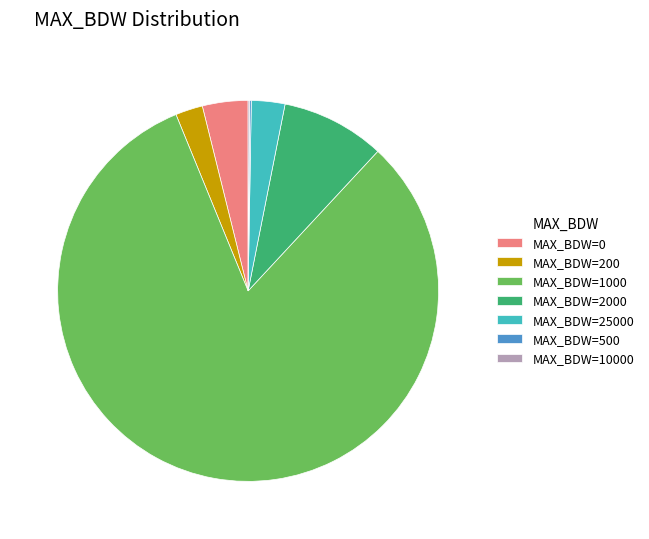

The MAX_BDW=1000 slice represents 90% of the pie. True or false?

False